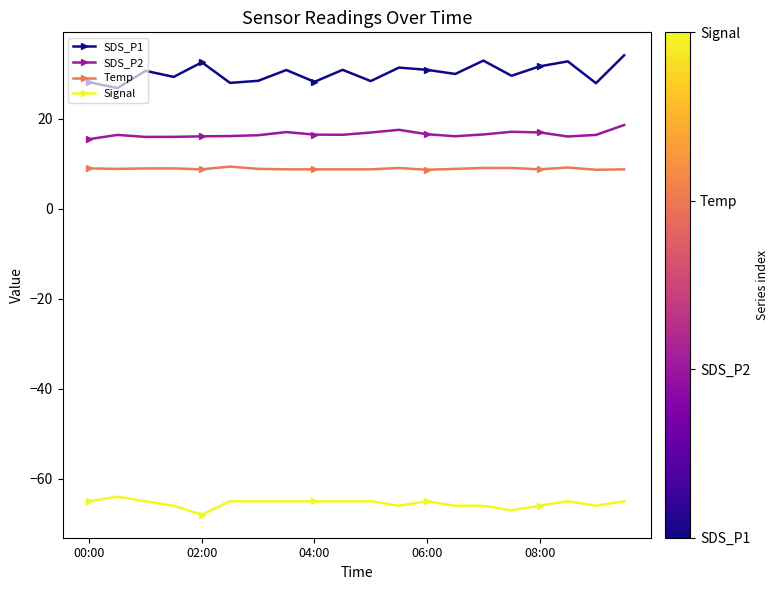

How many distinct data groups are displayed?

4